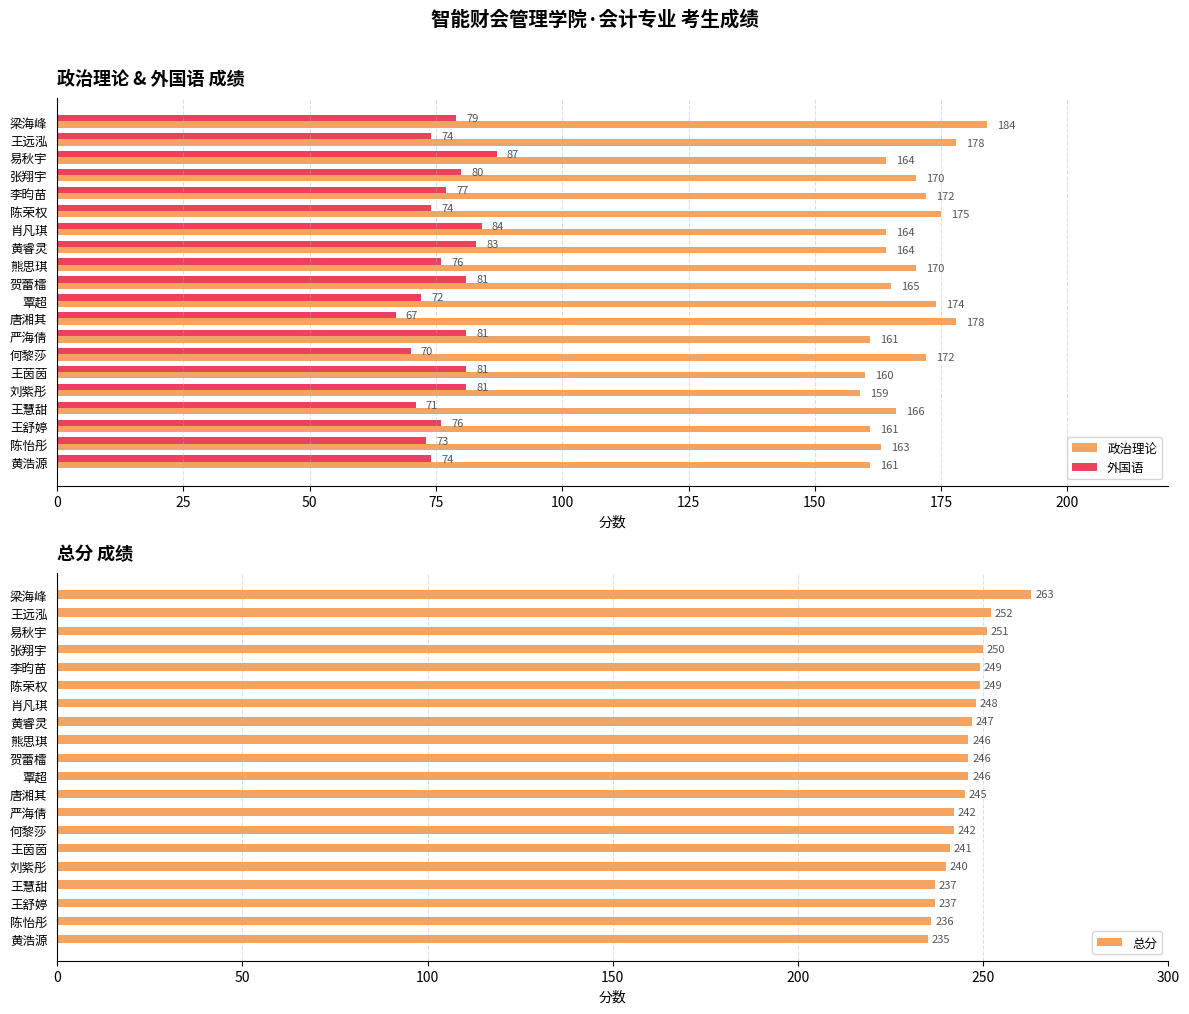

Reading left to right, transcribe all the data shown in this chart.

政治理论: 184	178	164	170	172	175	164	164	170	165	174	178	161	172	160	159	166	161	163	161
外国语: 79	74	87	80	77	74	84	83	76	81	72	67	81	70	81	81	71	76	73	74
总分: 263	252	251	250	249	249	248	247	246	246	246	245	242	242	241	240	237	237	236	235